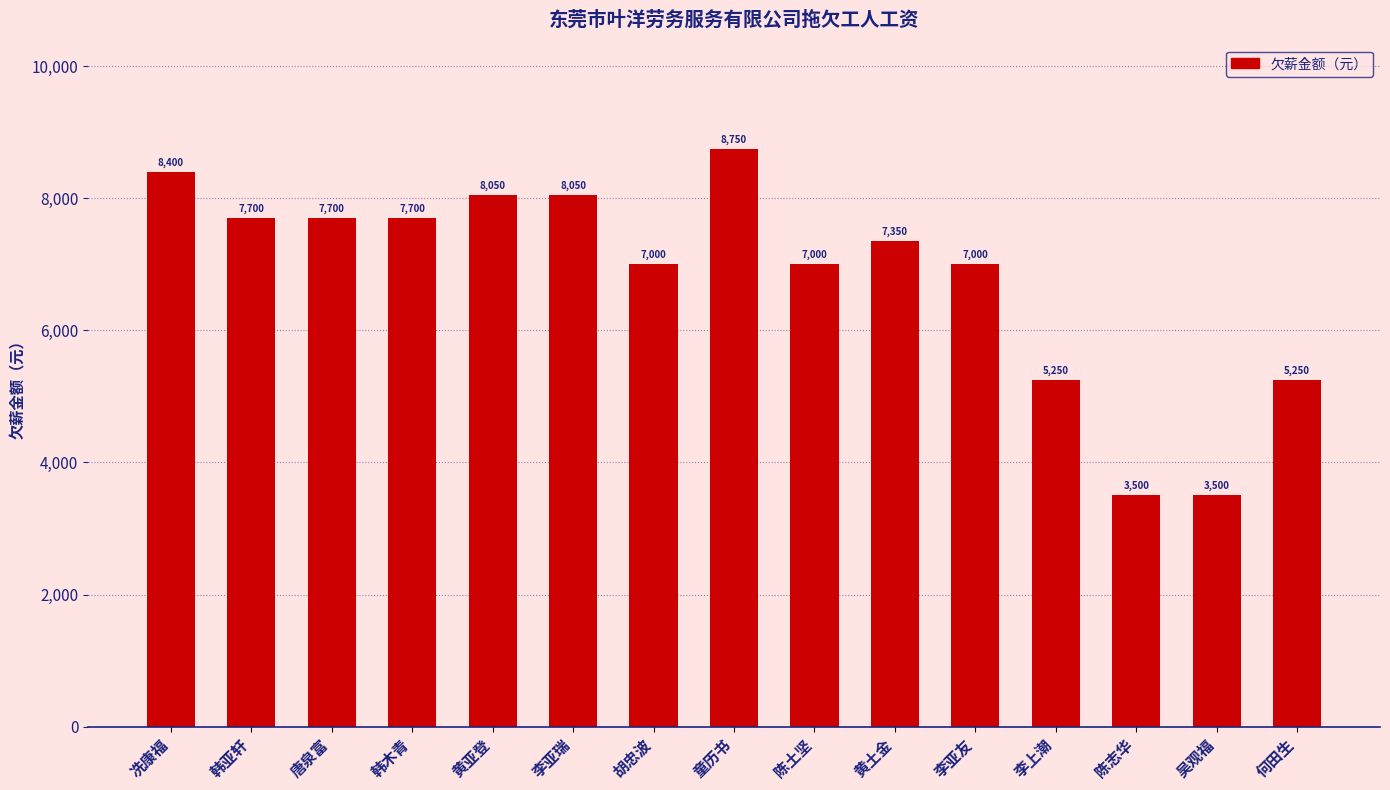

Where does the data first go above 7350?

冼康福